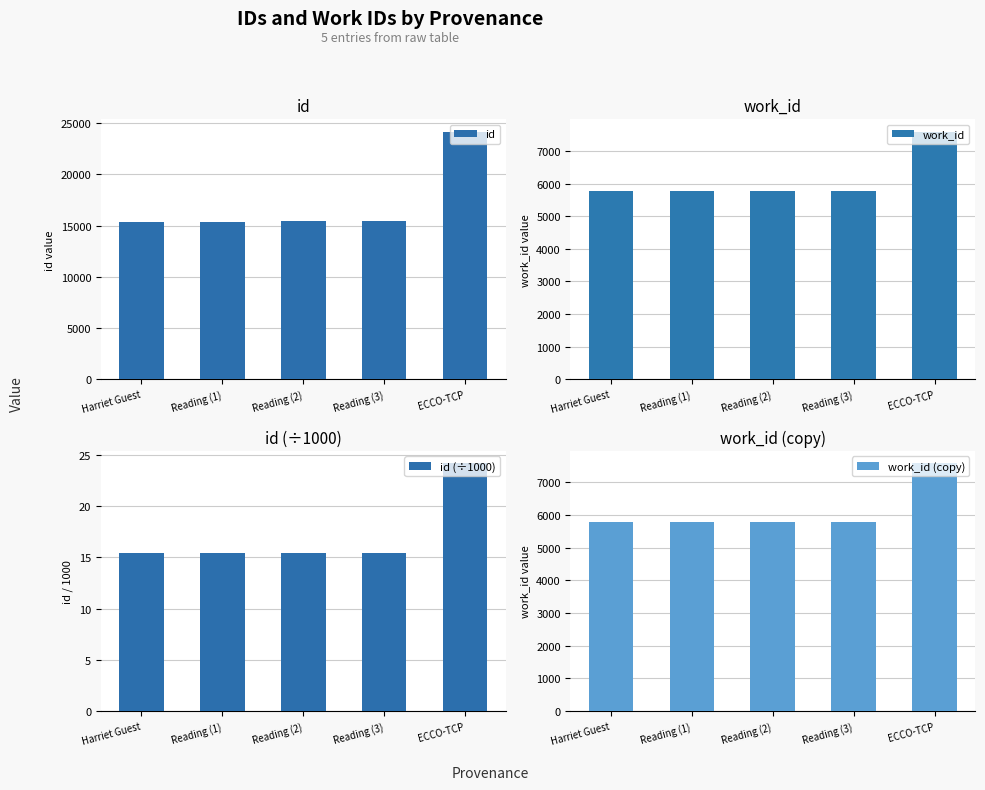

What is the difference between the maximum and minimum values in the work_id (copy) series?

1812